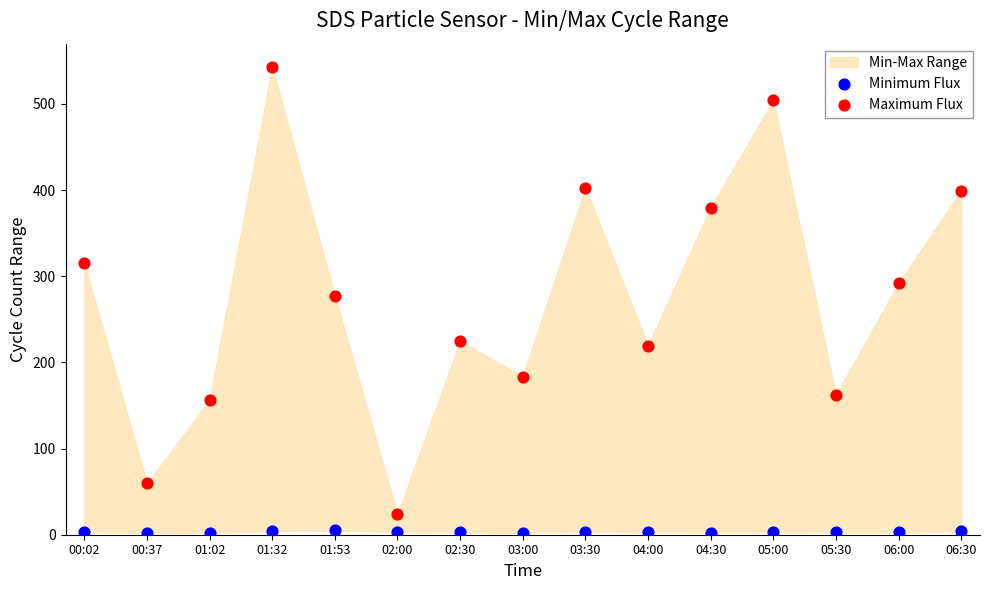

Across all data points, what is the range of Y values (max minus min)?

540.9